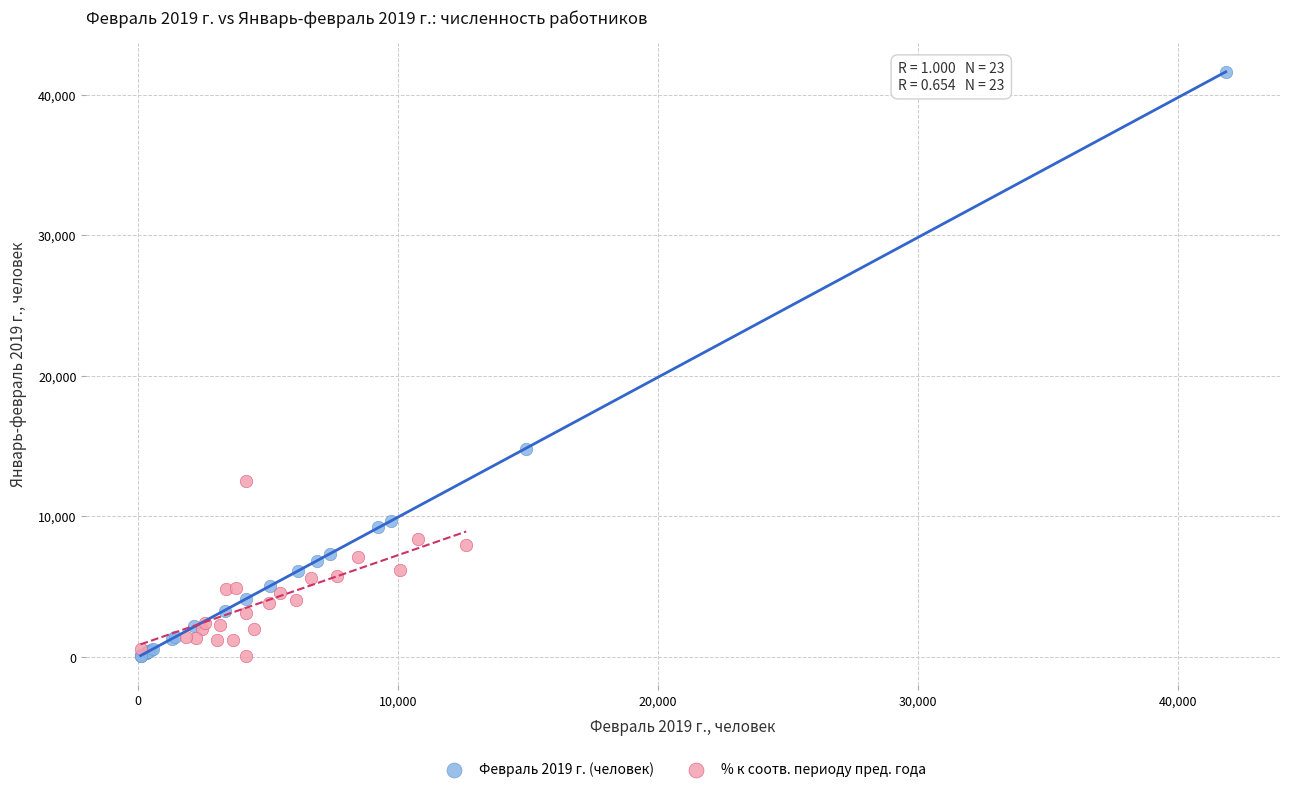

Which series has the largest Y range (max minus min)?

Февраль 2019 г. (человек)